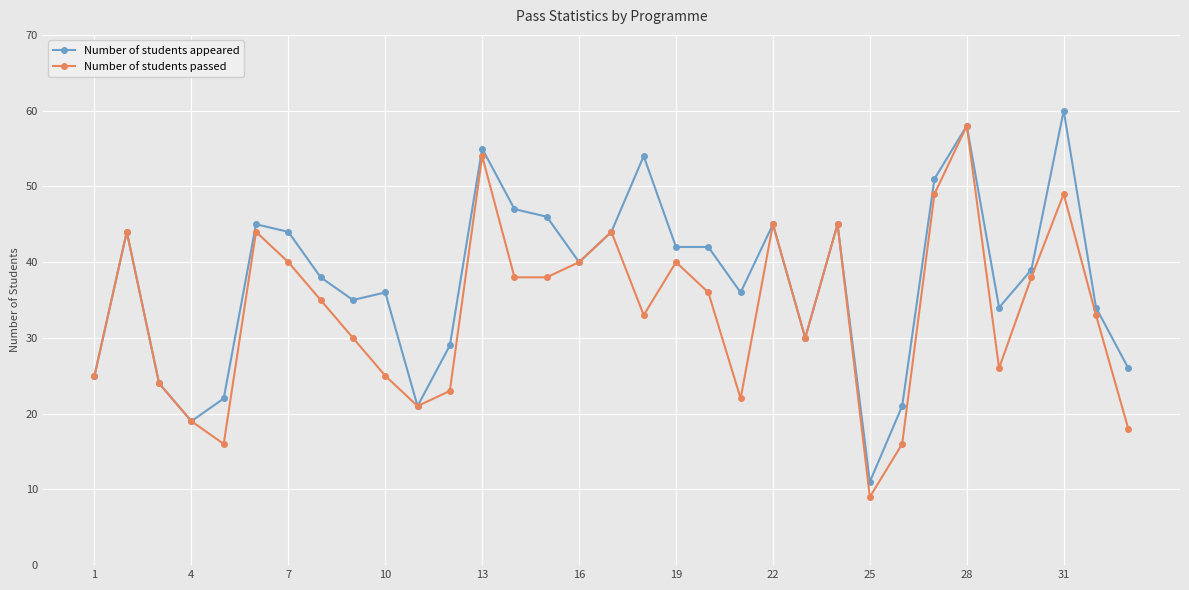

Which series has the largest total across all categories?

Number of students appeared